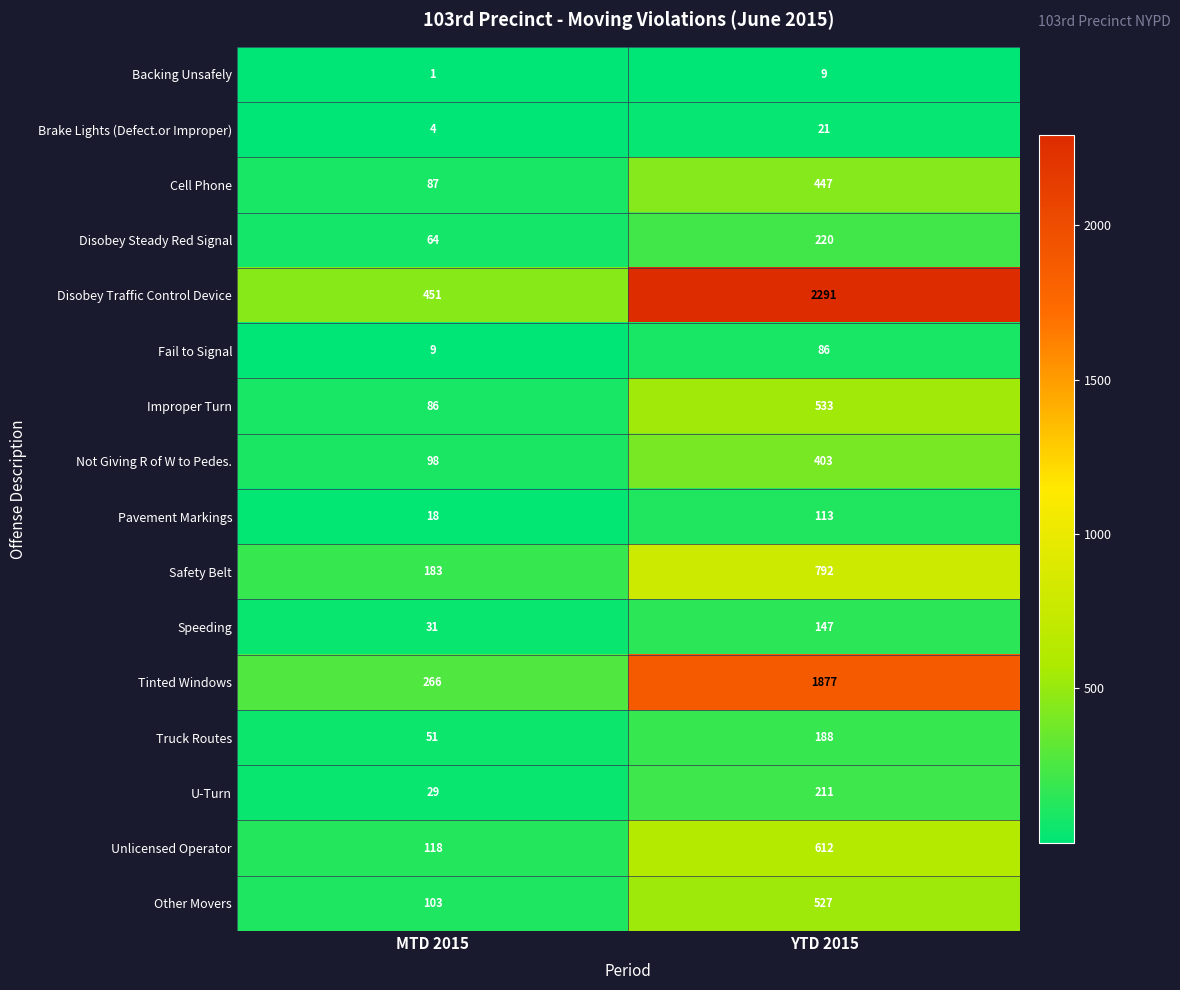

What is the total value across all series at MTD 2015?

1599